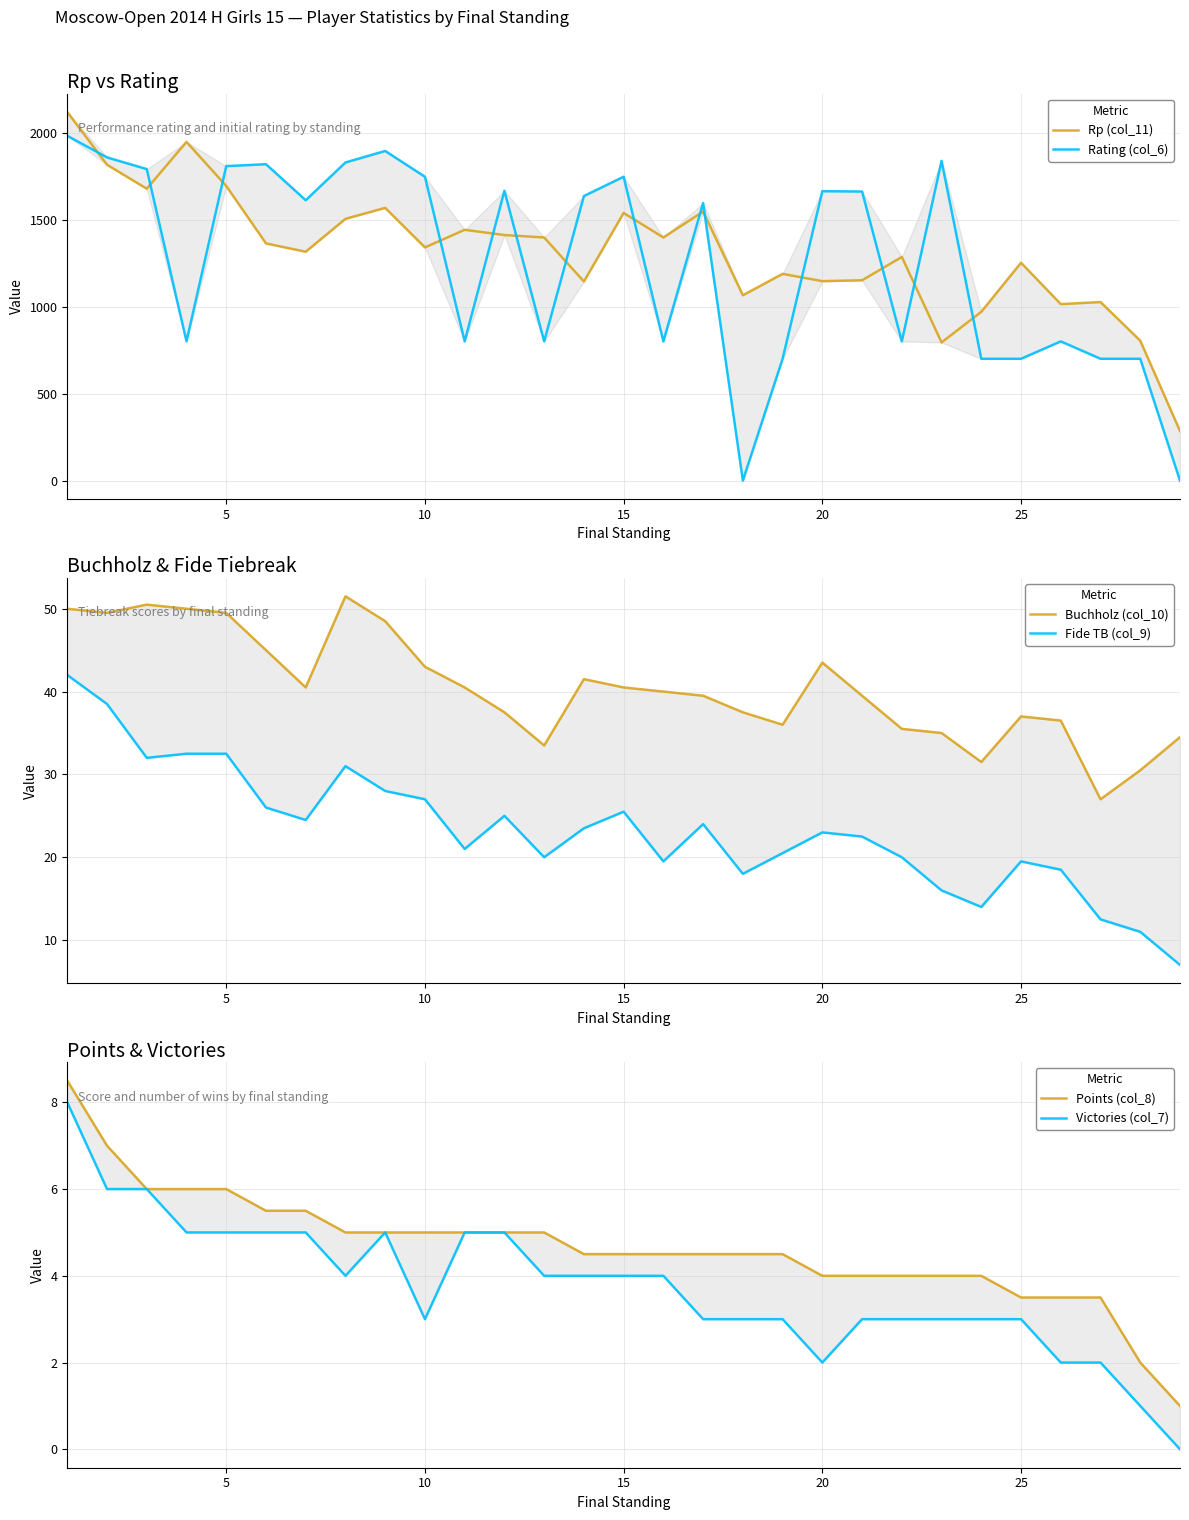

The value of Points (col_8) at 11 is 3.2. True or false?

False